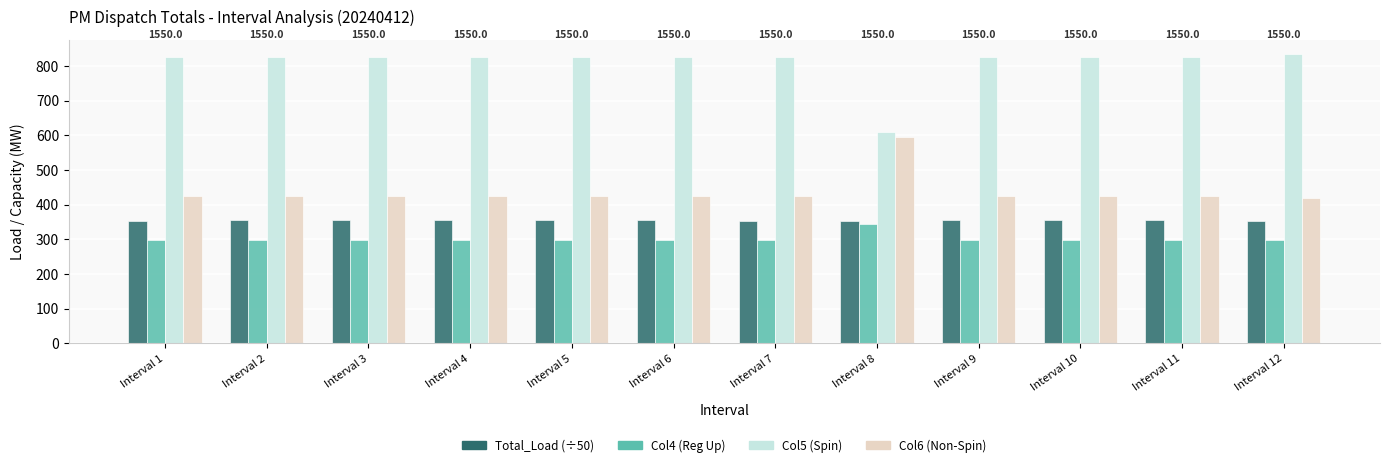

What is the maximum value shown in the chart?

834.5